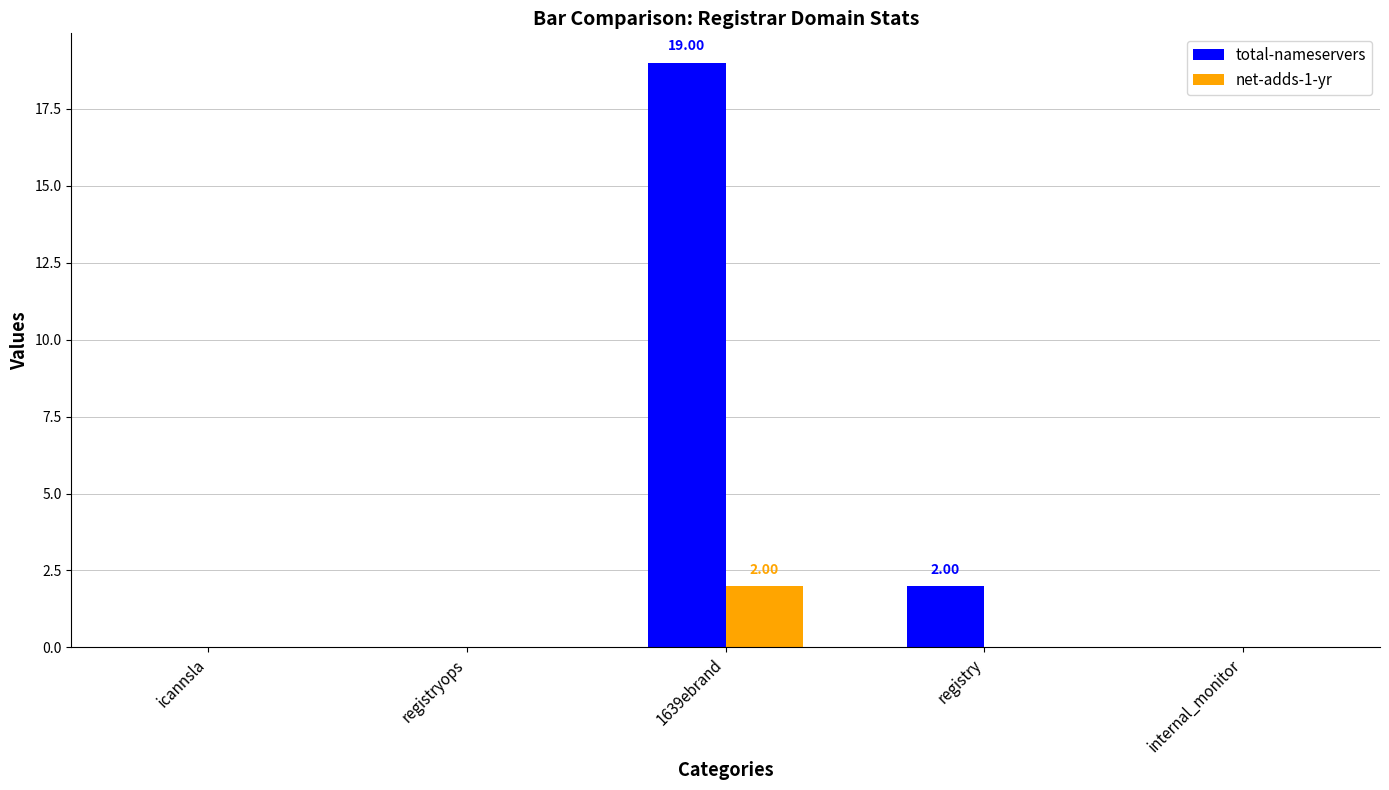

How many data points does each series have?

5